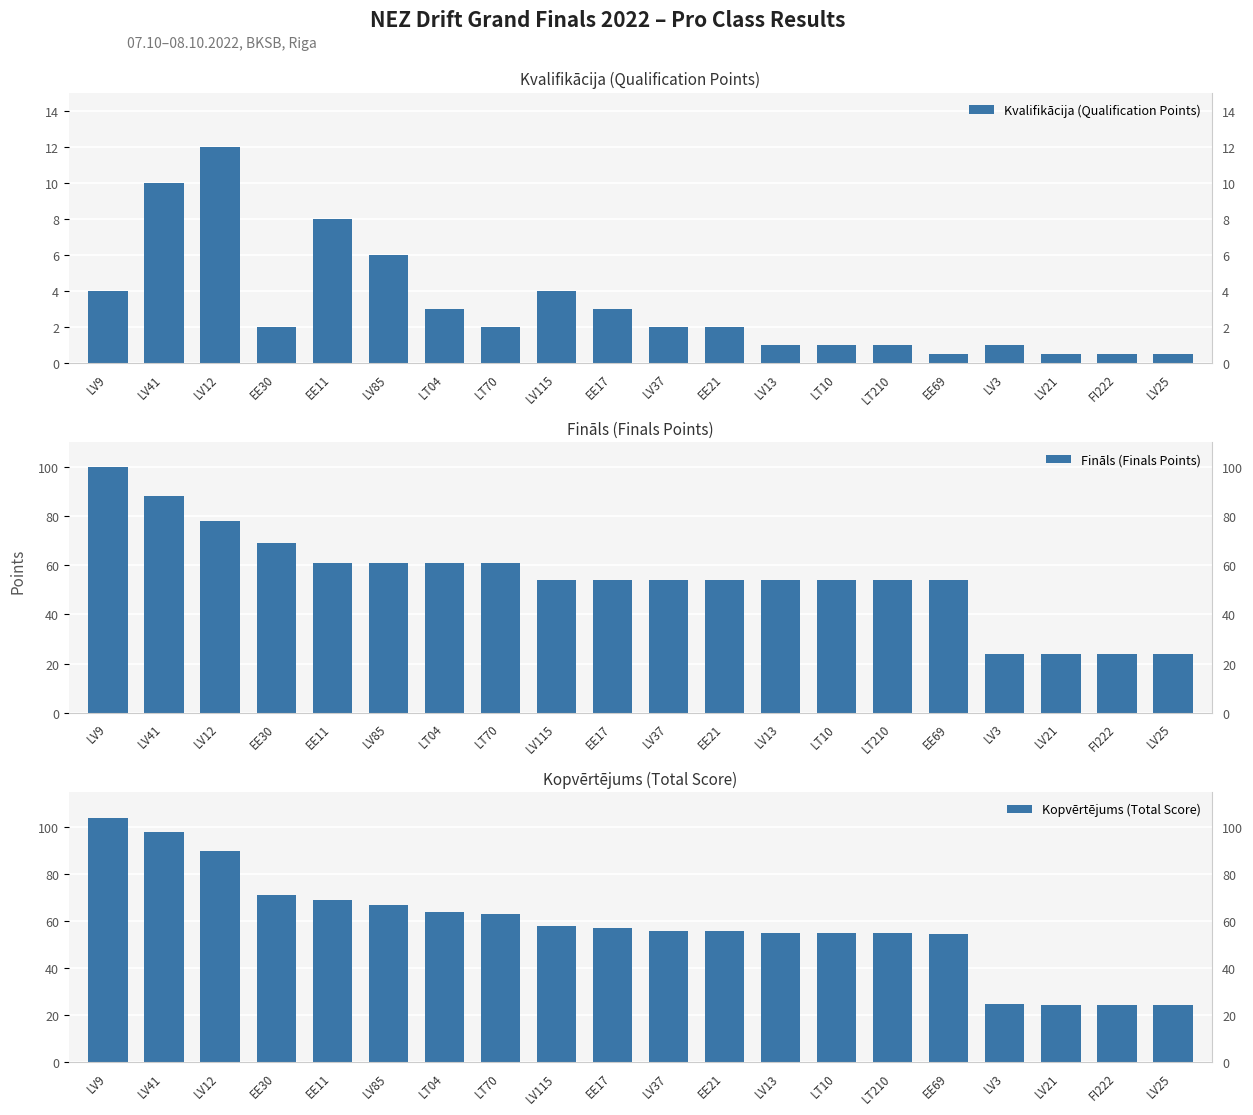

True or false: Fināls (Finals Points) has a value of 54.0 at EE17.

True